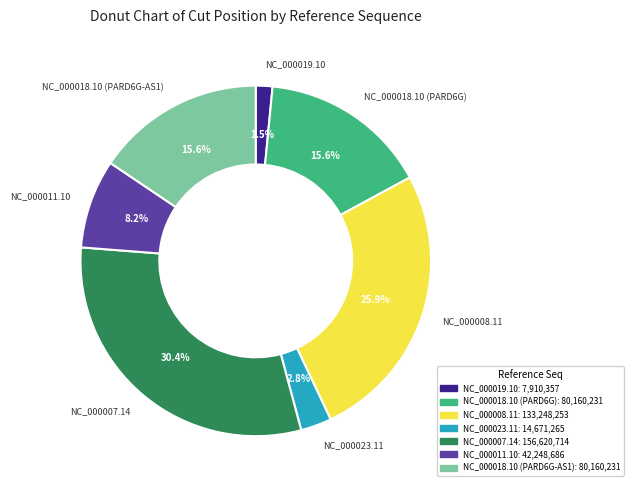

Do NC_000019.10 and NC_000007.14 together represent more than half of the pie?

No